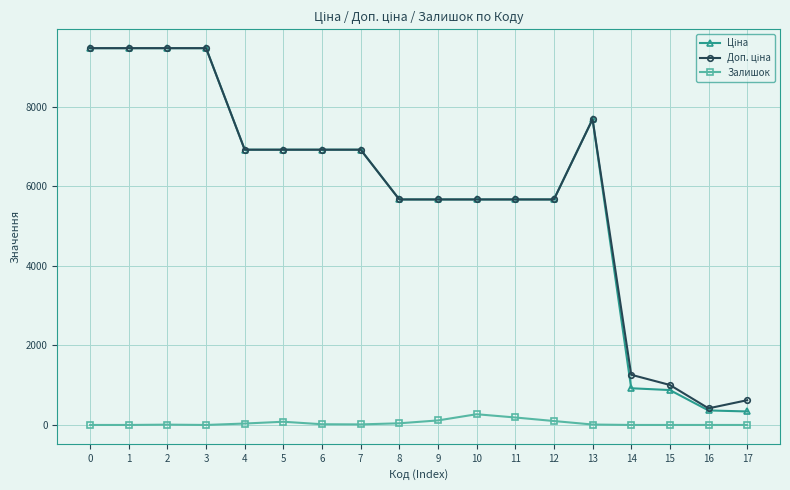

True or false: Залишок has a value of 270.0 at 10.

True